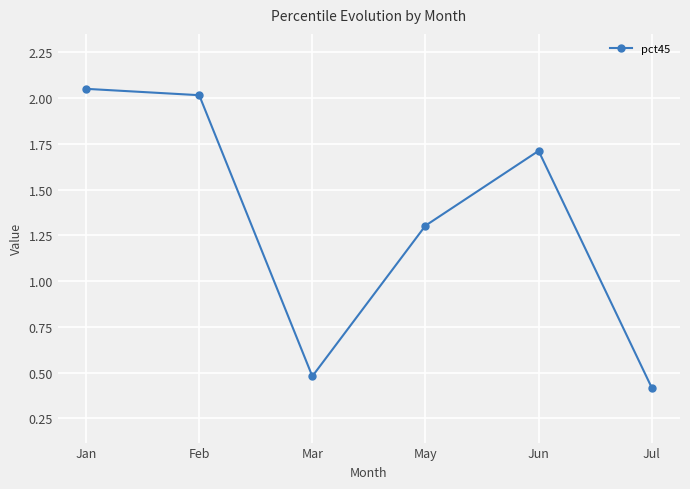

What is the smallest value displayed?

0.4